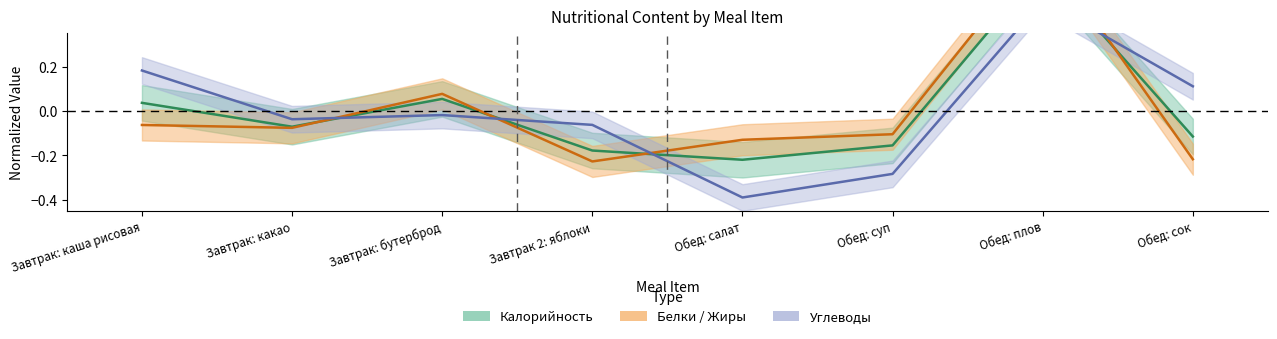

Rank the series by their average value, from highest to lowest.

Белки, Калорийность, Углеводы